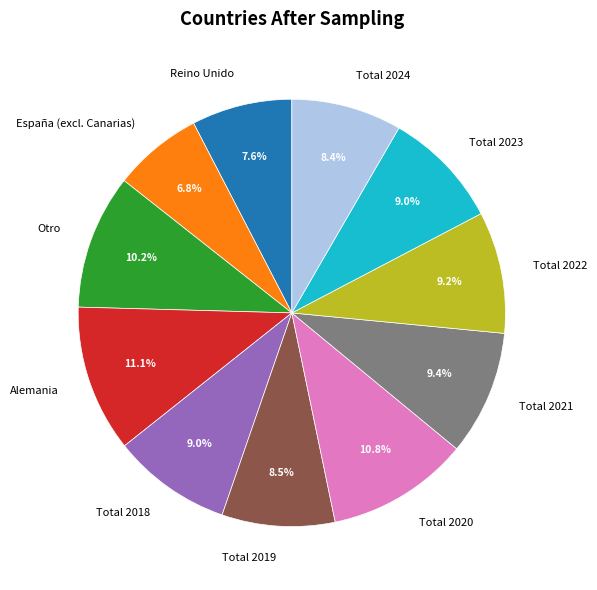

Is there any slice that represents more than half of the pie?

No